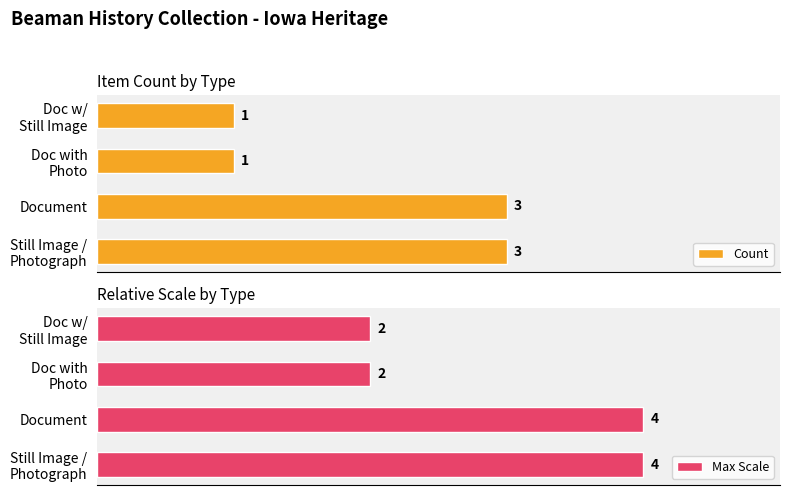

The Count series shows 1 at Document. True or false?

False